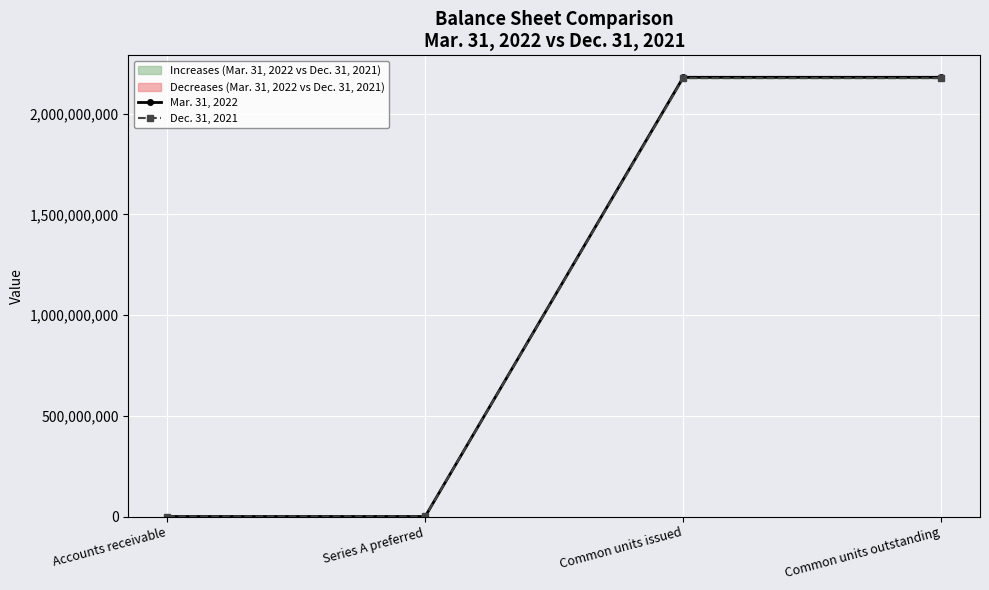

Which series has the largest total across all categories?

Mar. 31, 2022